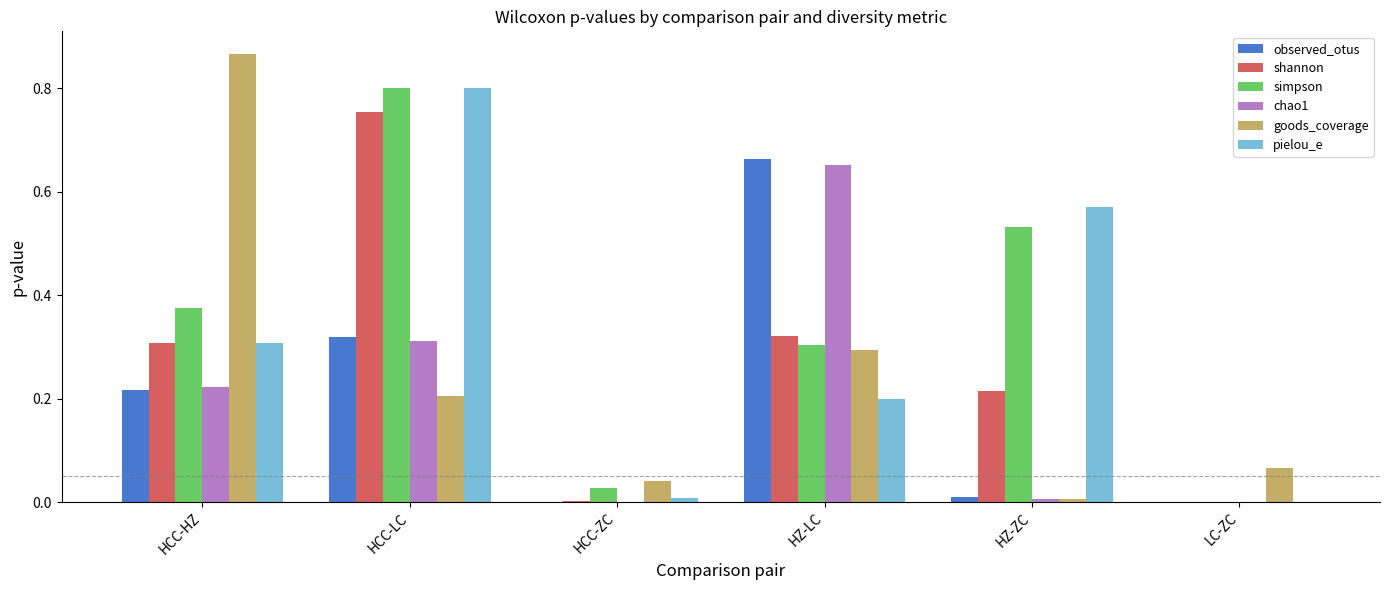

Are the bars grouped side by side (vs. stacked)?

Yes